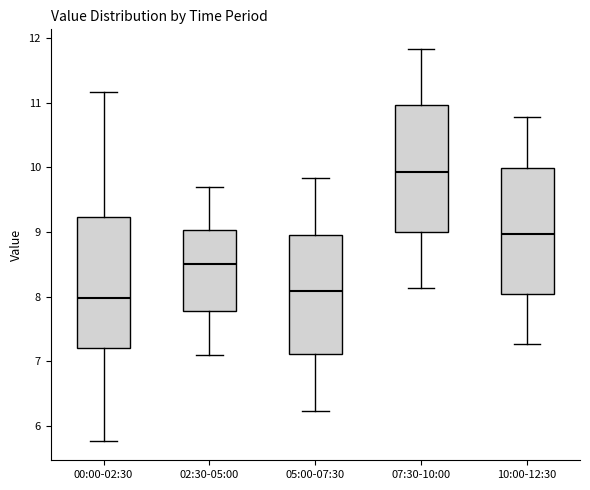

Where does the lower whisker of the box for 00:00-02:30 end on the y-axis? The values are not printed on the chart, so give them approximately, as read against the axis.

5.8